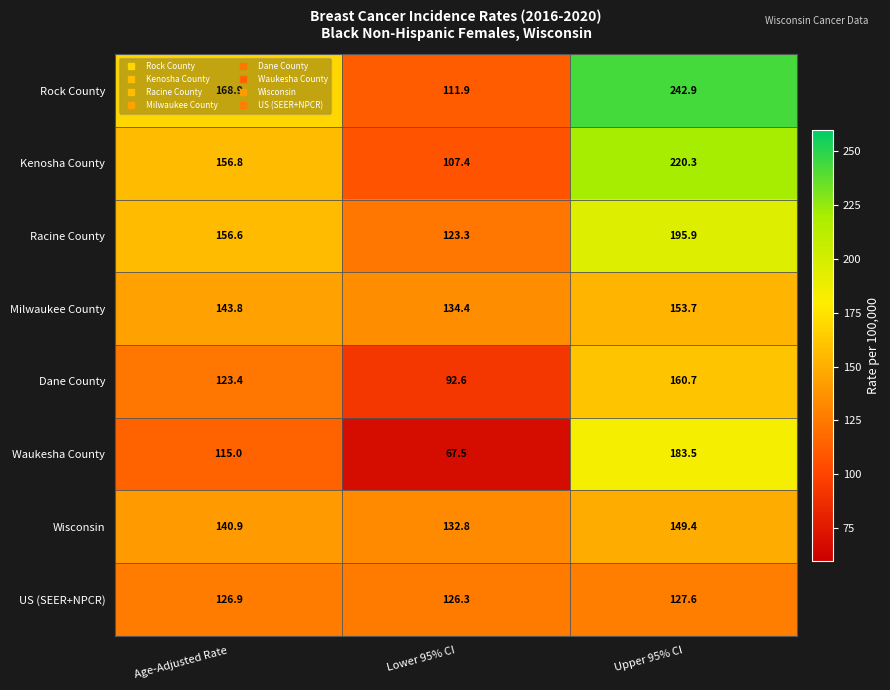

At which label is Dane County closest to 126?

Age-Adjusted Rate